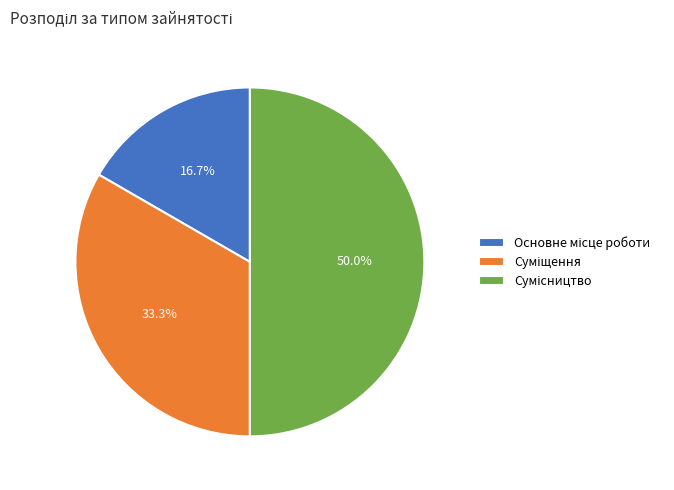

What is the smallest slice in the pie chart?

Основне місце роботи